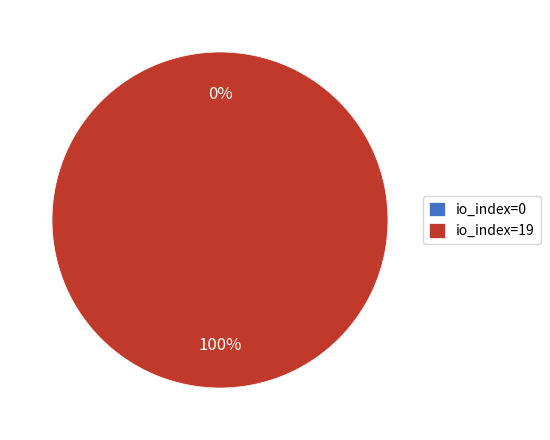

How many segments does this pie chart have?

2